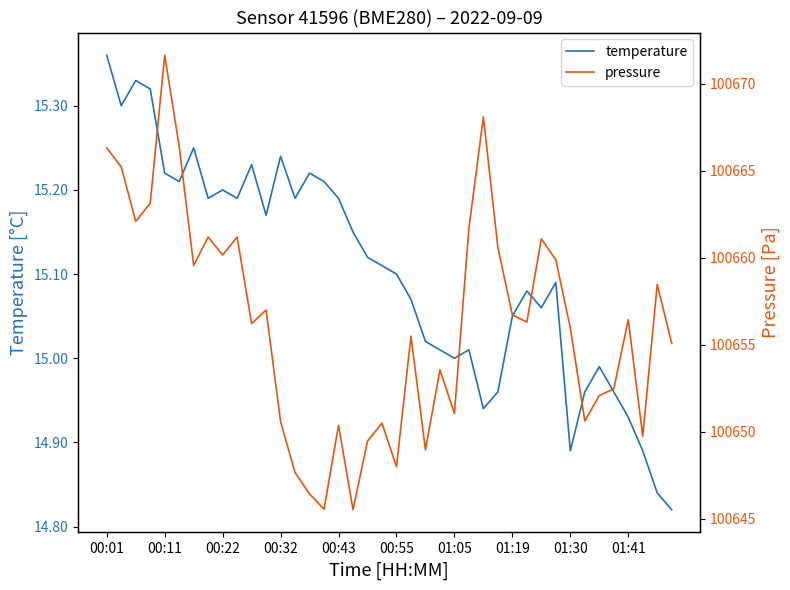

True or false: pressure and temperature cross at least once.

False